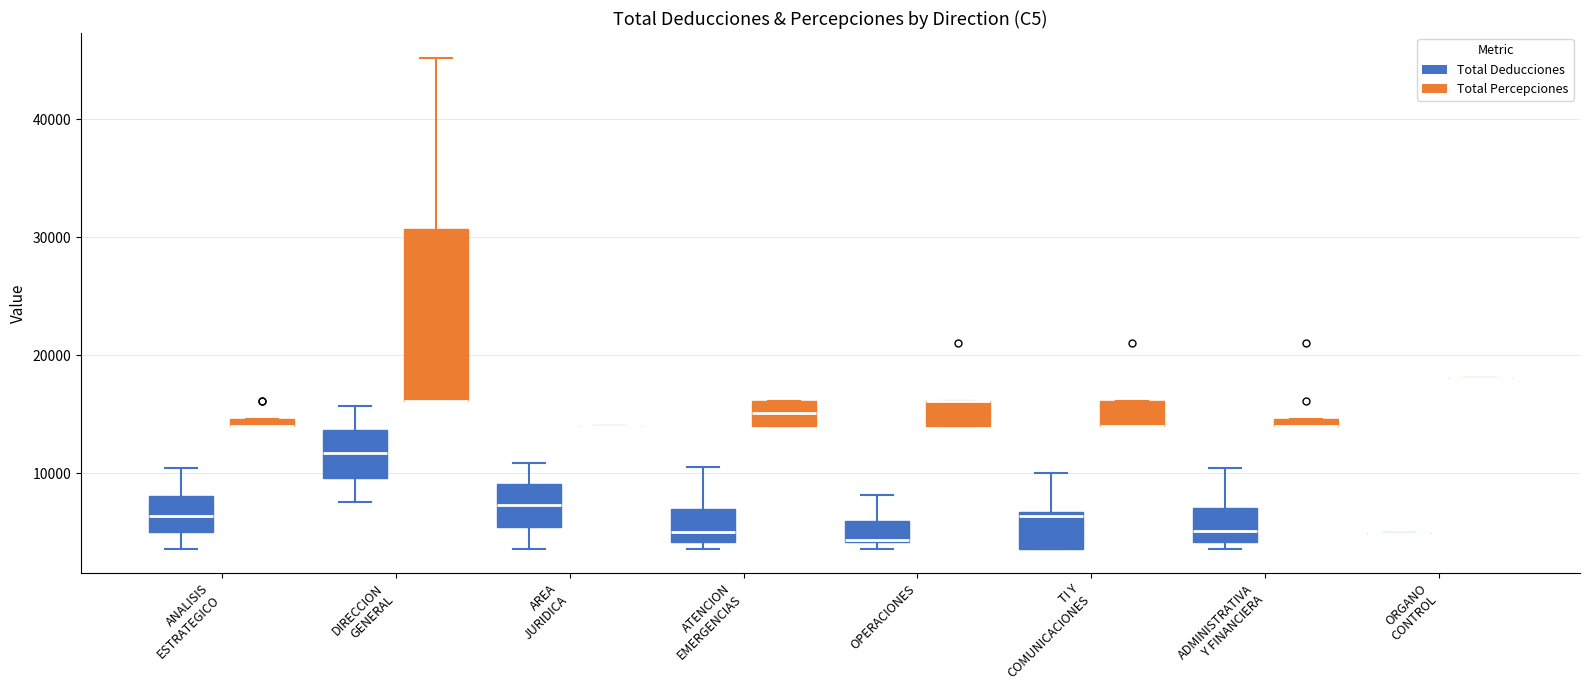

Comparing the boxes themselves (not the whiskers), which one is the tallest?

DIRECCION GENERAL (Total Percepciones)